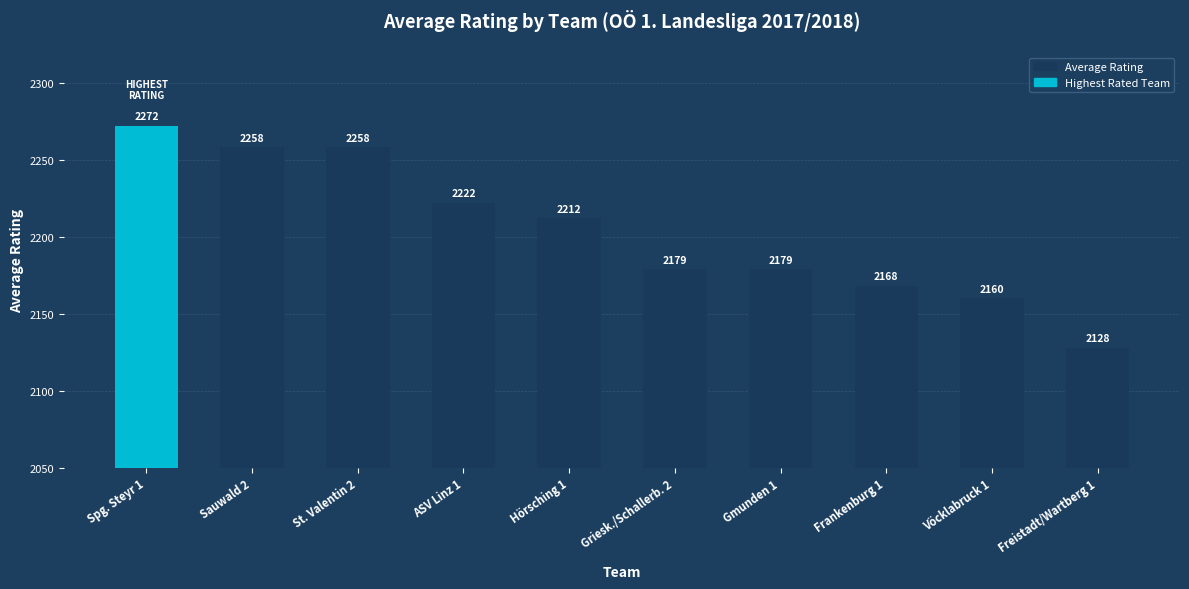

Reading right to left, extract all data points from this chart.

2128	2160	2168	2179	2179	2212	2222	2258	2258	2272